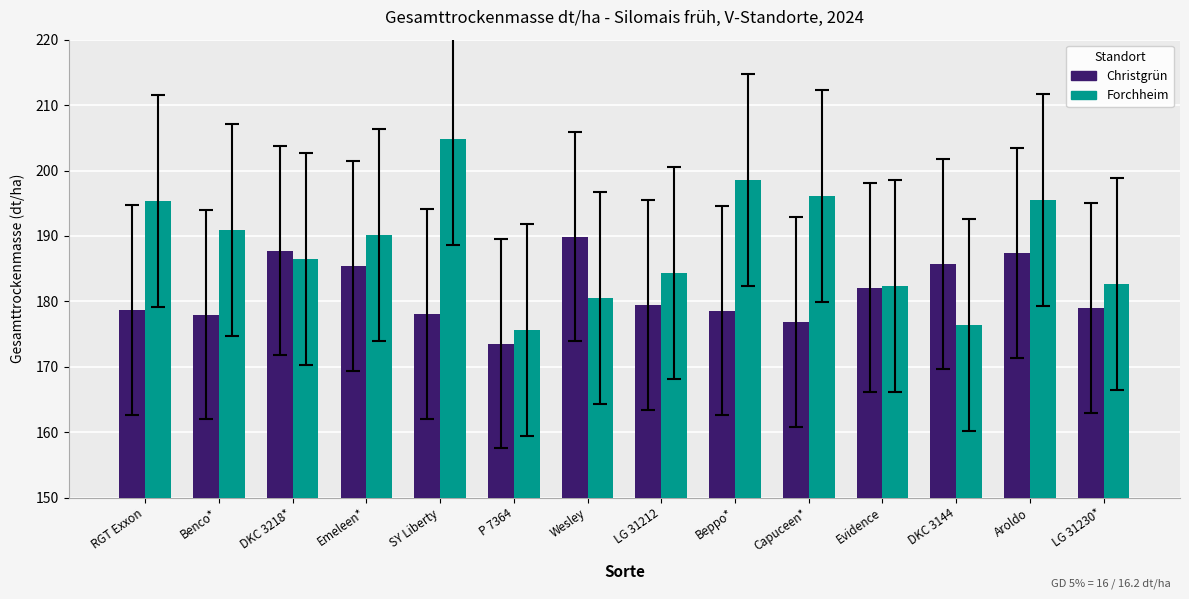

What is the label of the 3rd bar from the right?

DKC 3144